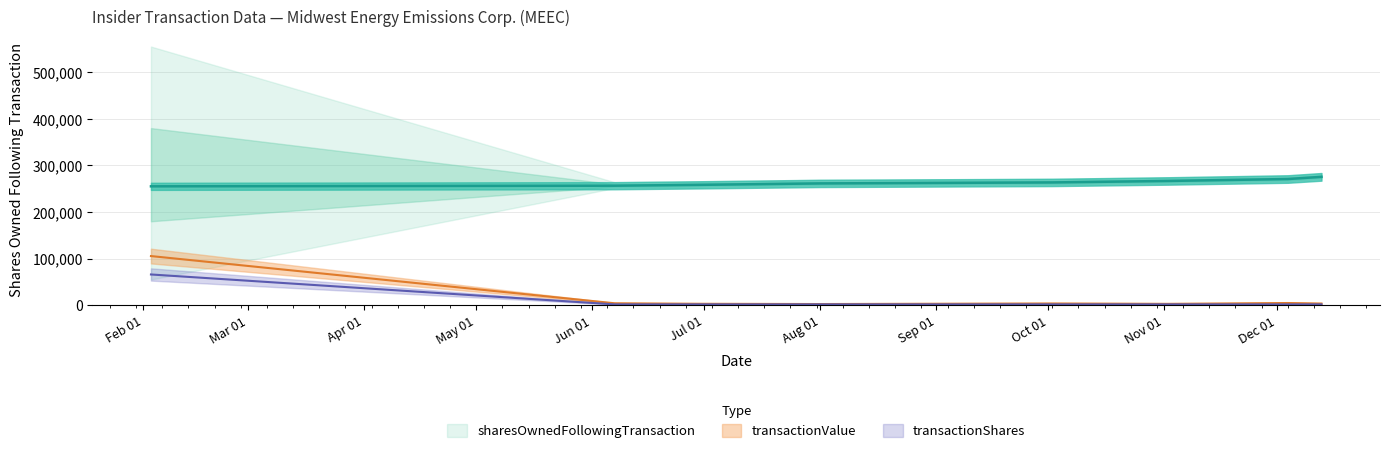

What is the difference between the transactionValue values at 2023-08-01 and 2023-06-30?

554.4